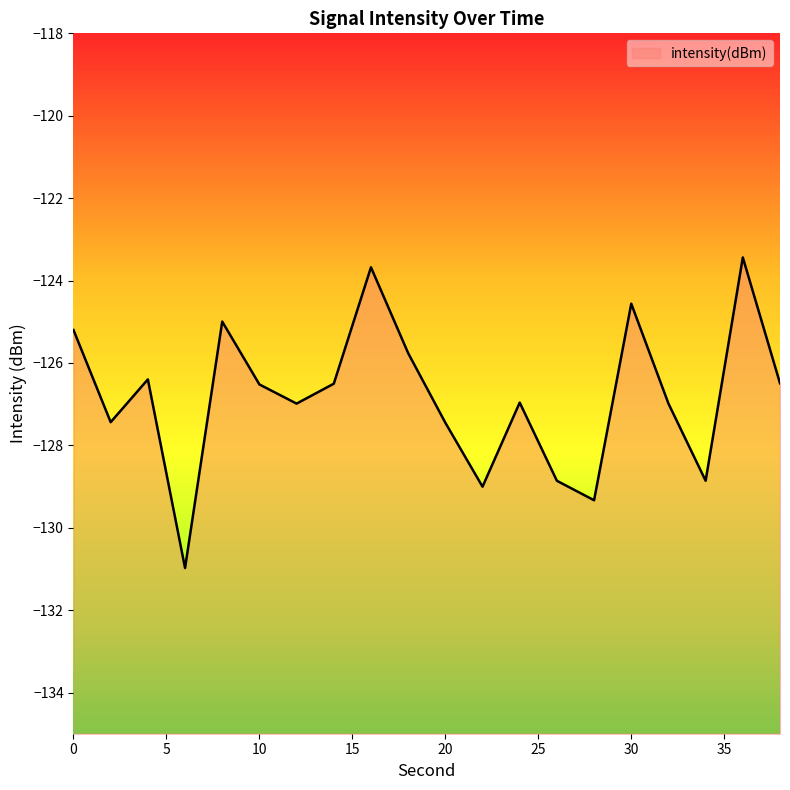

At which label is the value closest to -127?

12